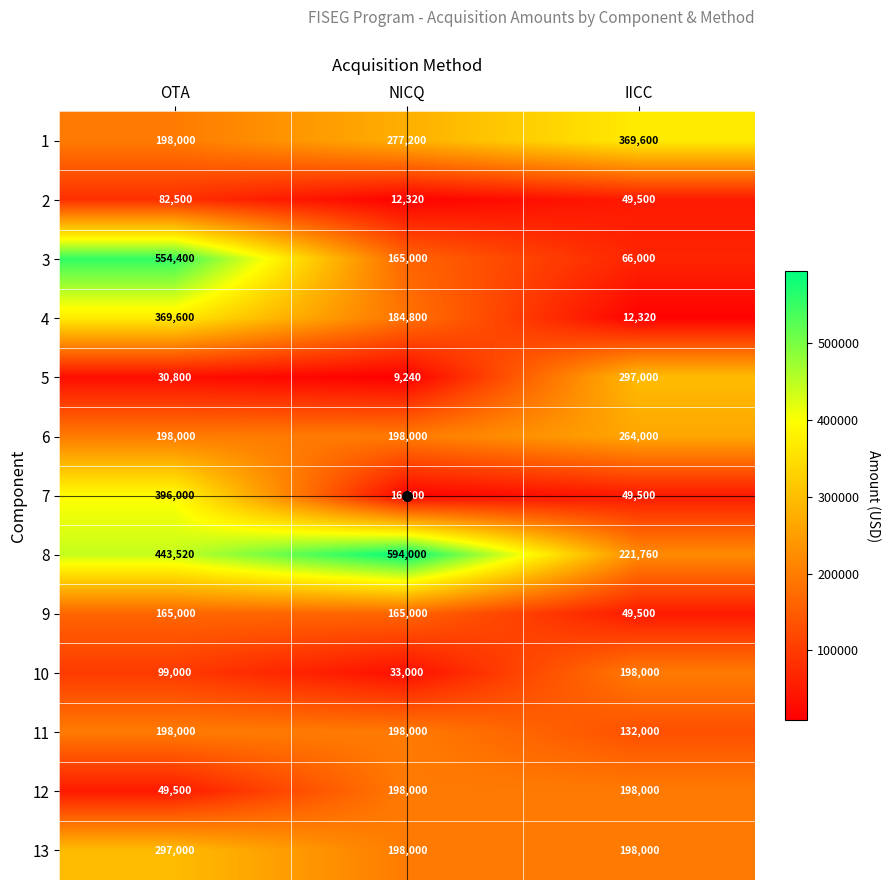

Count the 11 values in the range 132000 to 198000.

3